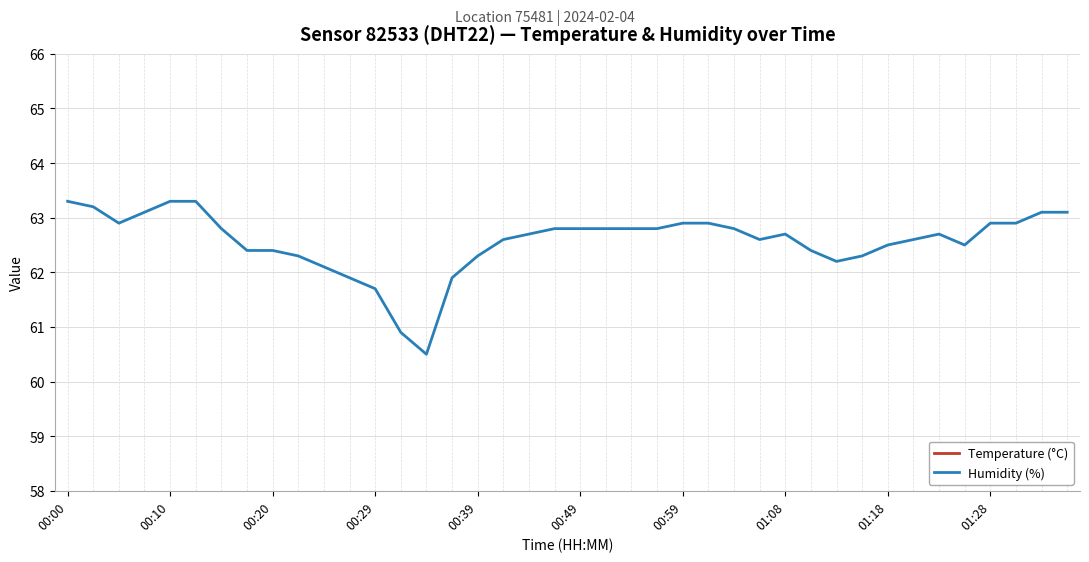

The Humidity (%) series shows 62.8 at 21. True or false?

True